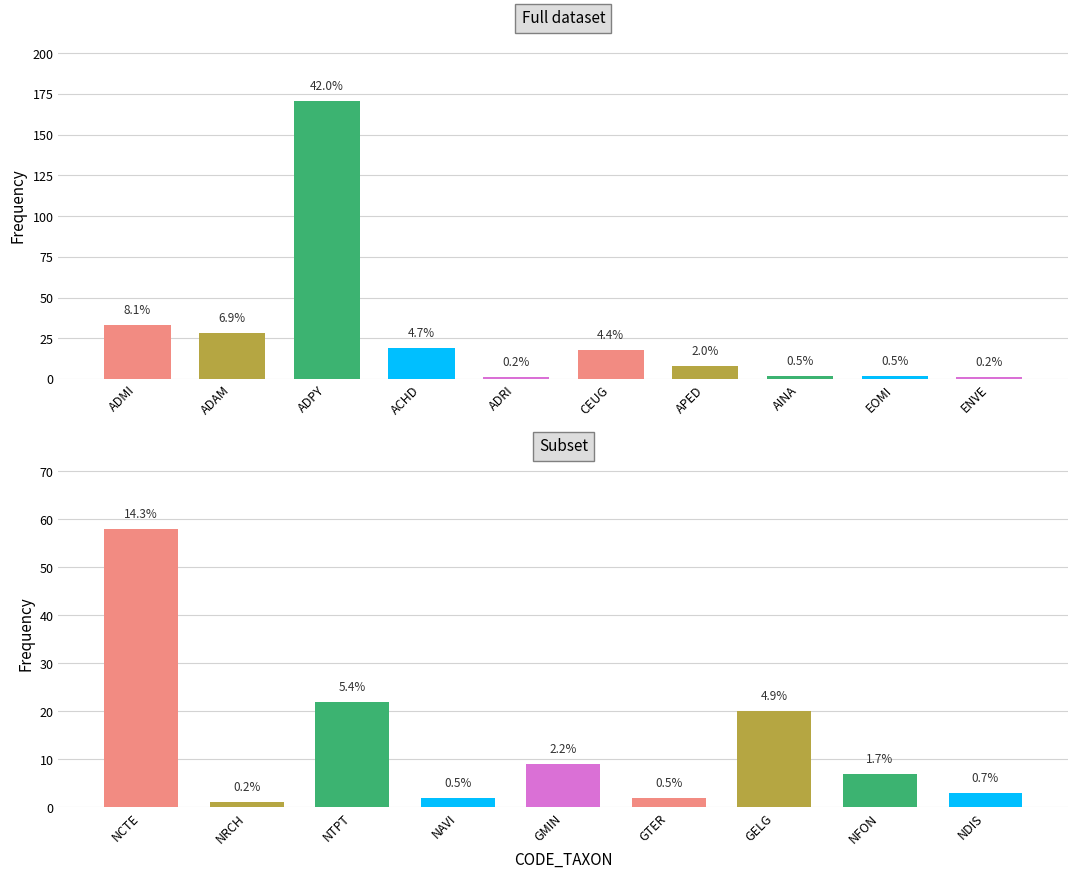

How many bars are there in total?

19